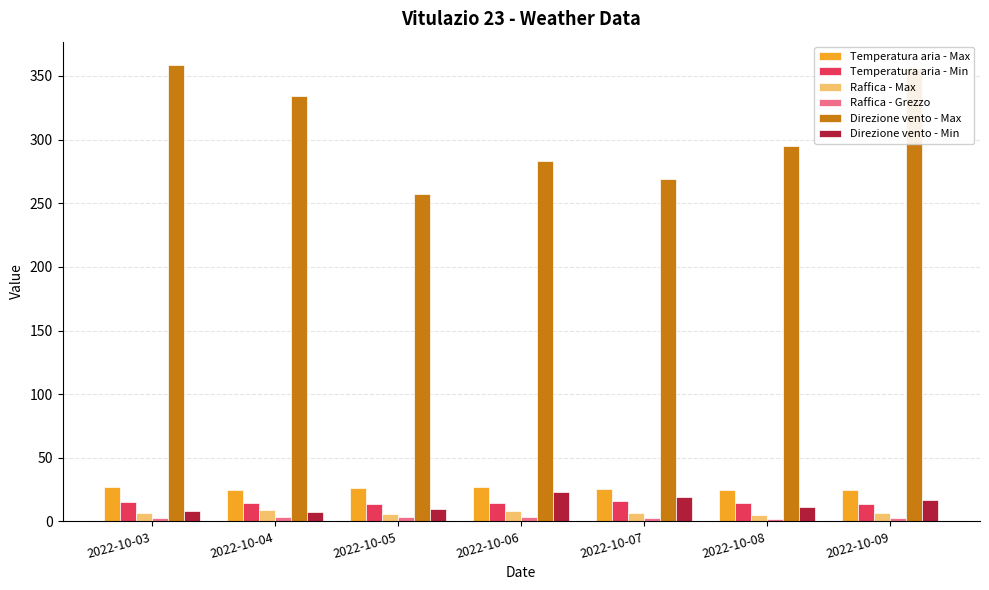

Is the value of Temperatura aria - Max at 2022-10-06 greater than the value of Direzione vento - Max at 2022-10-05?

No